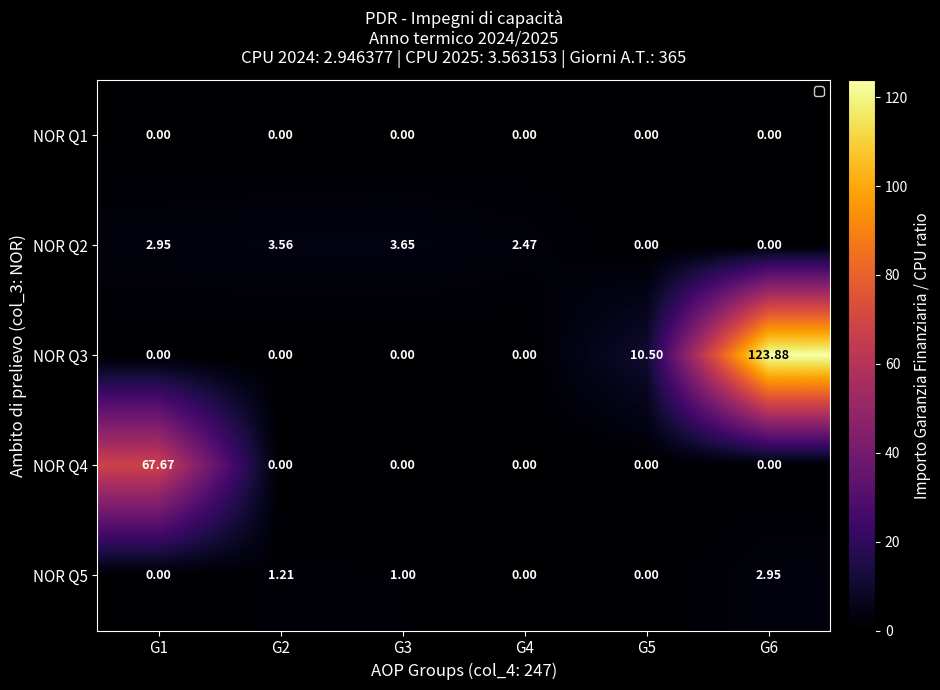

How many distinct data groups are displayed?

5